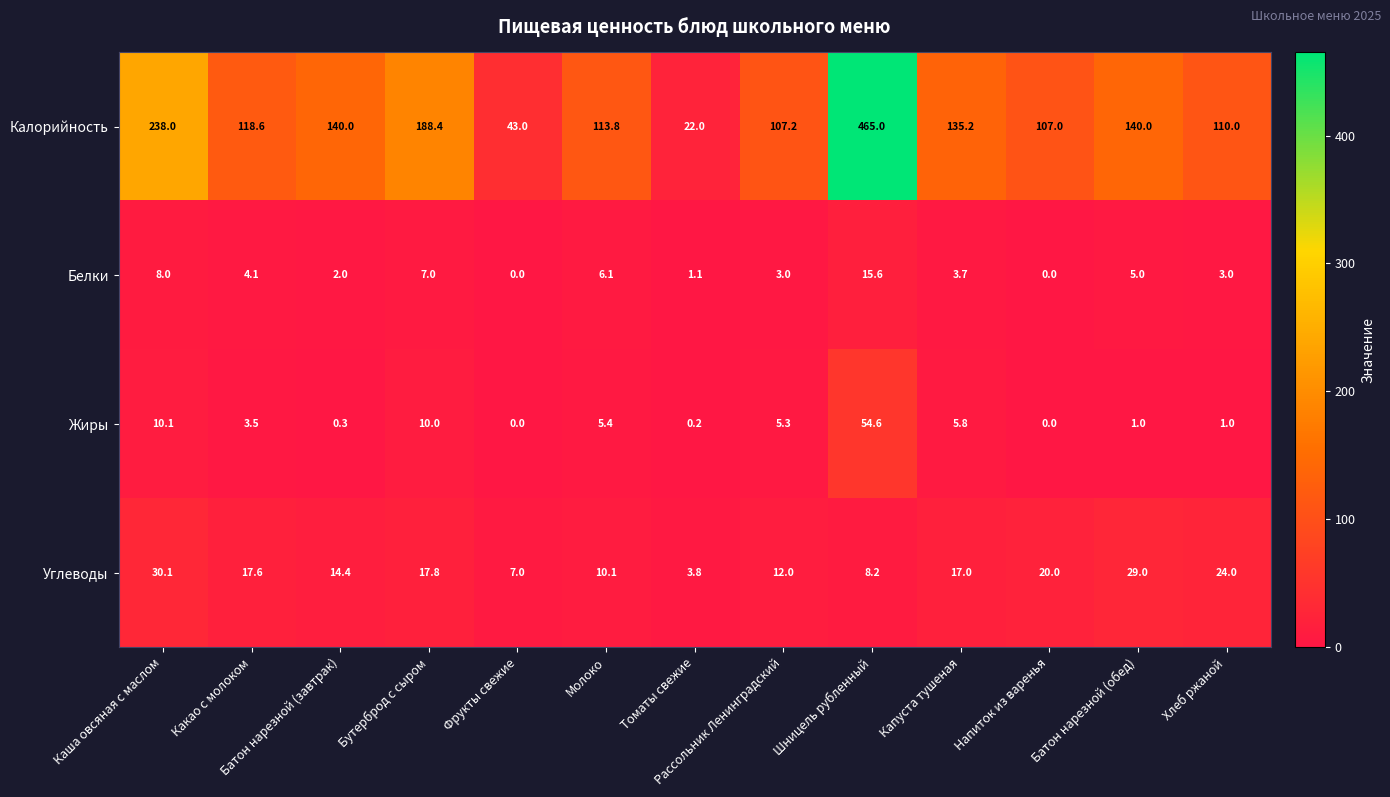

At which label is Калорийность closest to 243?

Каша овсяная с маслом